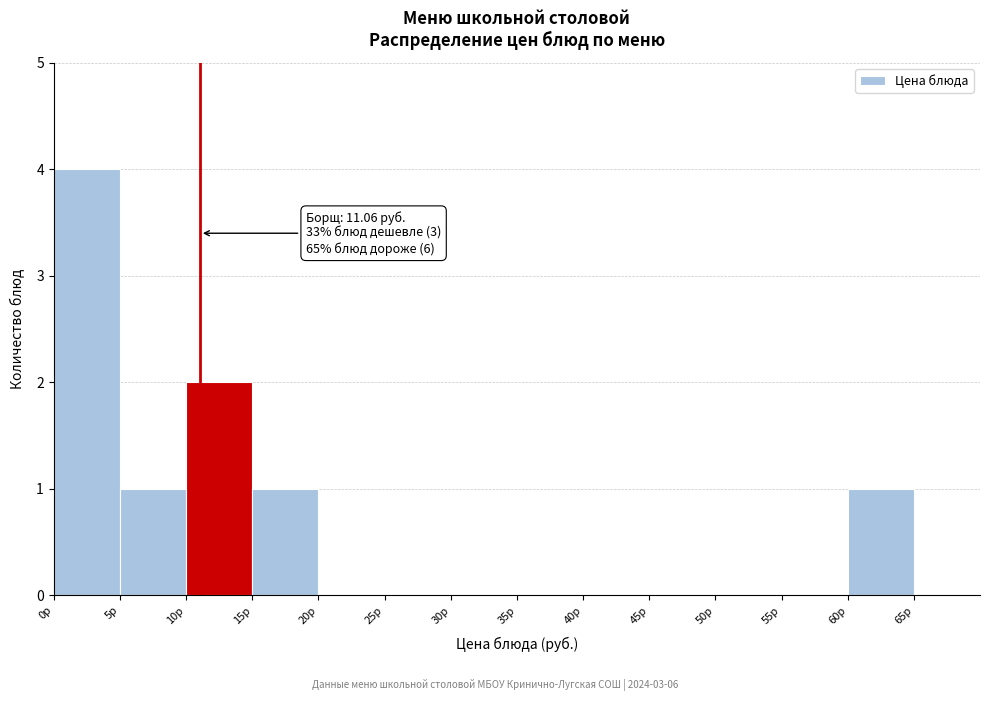

Over which range of the x-axis is the bar tallest?

0 to 5